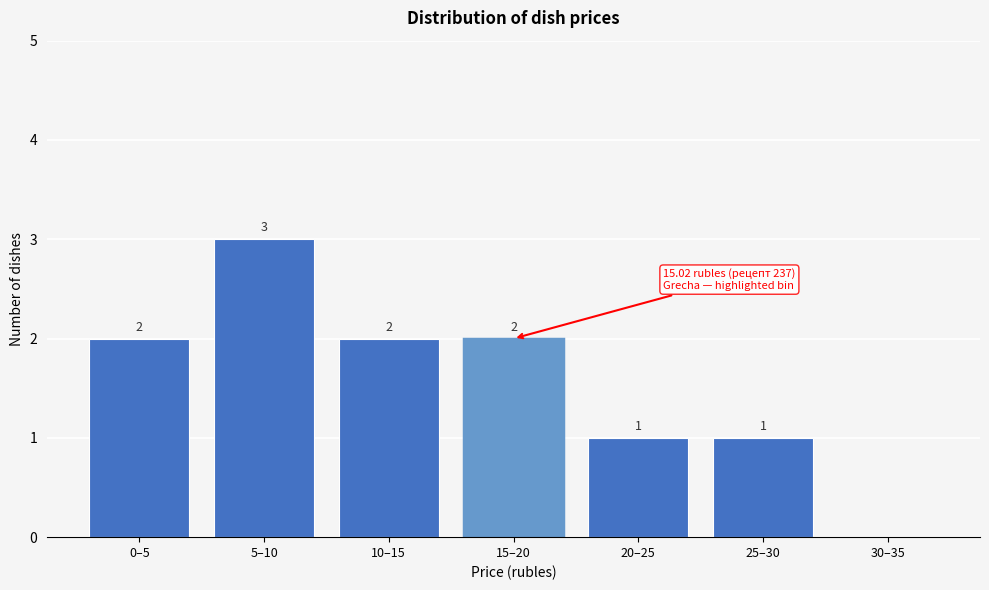

Reading left to right, transcribe all the data shown in this chart.

0–5=2	5–10=3	10–15=2	15–20=2	20–25=1	25–30=1	30–35=0